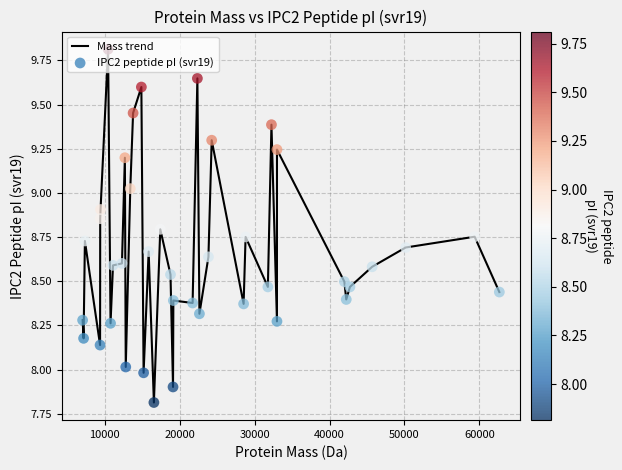

What is the maximum value shown in the chart?

9.8